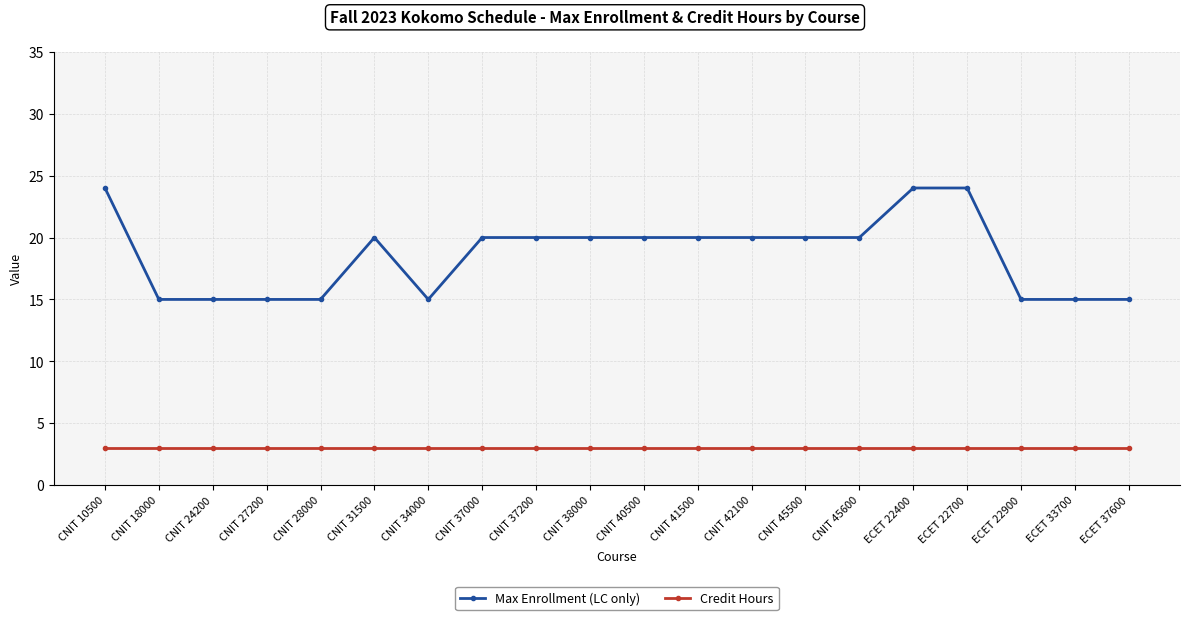

What is the sum of all Credit Hours values?

60